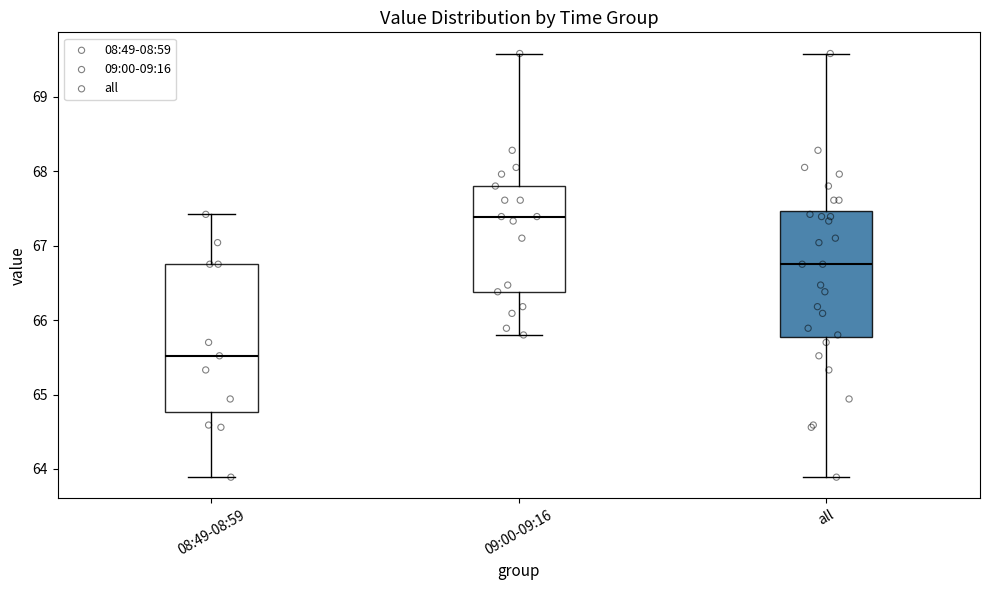

Which box has the lowest median line?

08:49-08:59